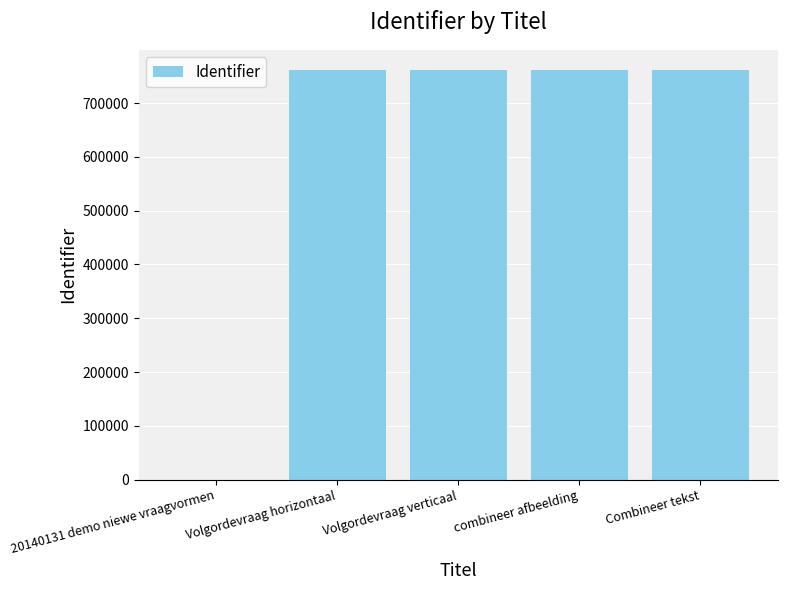

What is the greatest value displayed?

760755